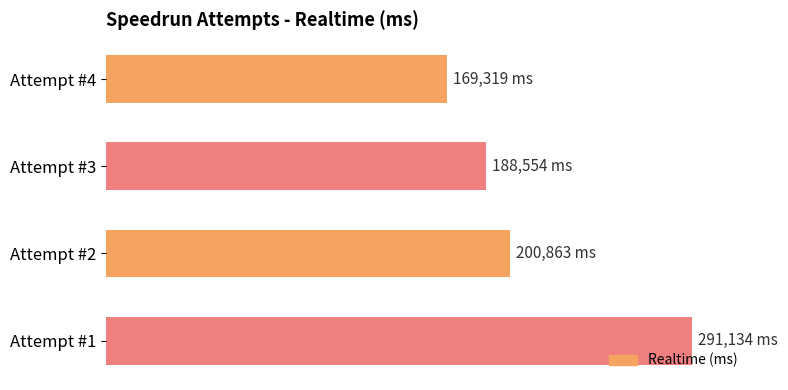

What is the greatest value displayed?

291134